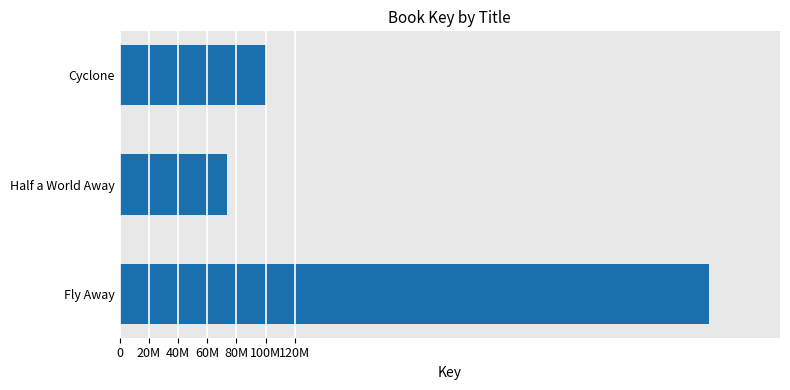

List the labels in order of value, smallest first.

Half a World Away, Cyclone, Fly Away